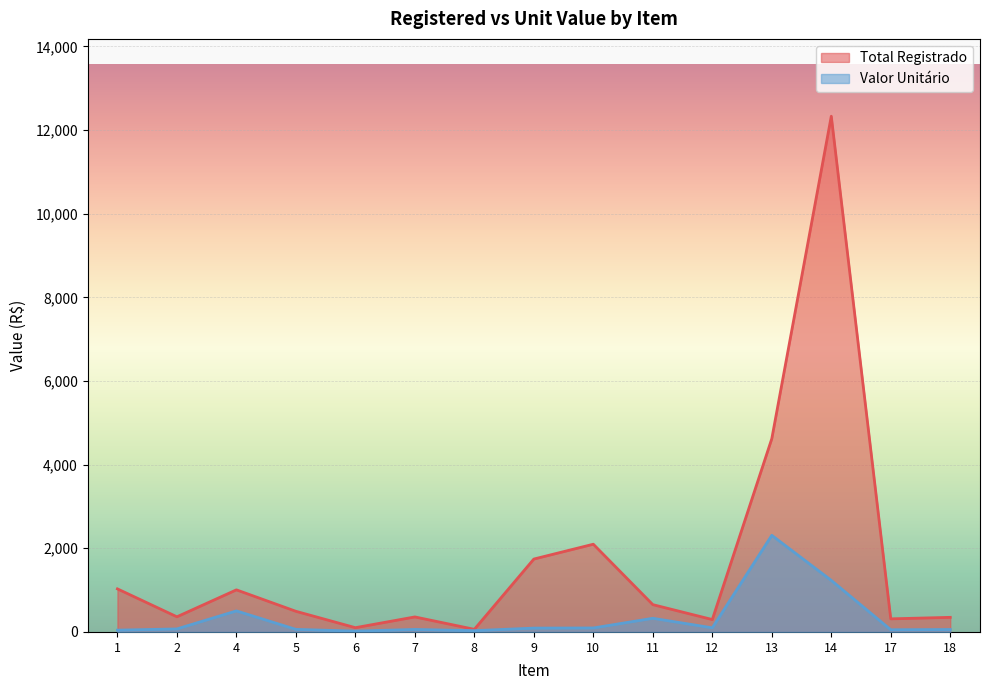

What is the value of the Valor Unitário point at the 5th from the left?

20.4